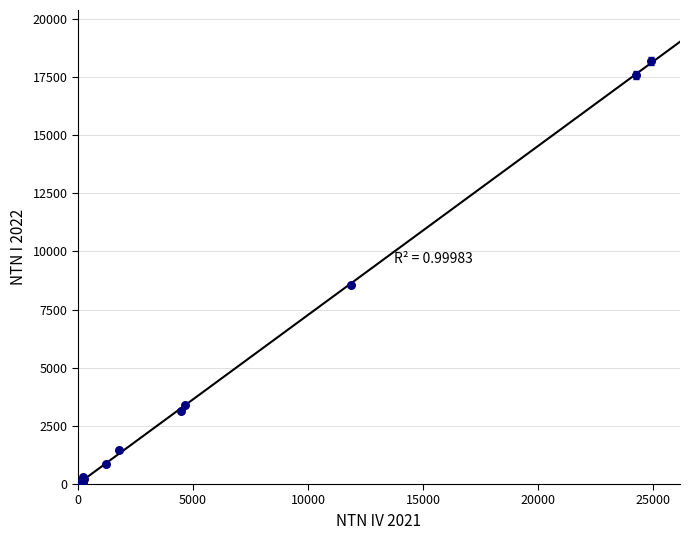

What Y value in the scatter plot is closest to 9120?

8551.7